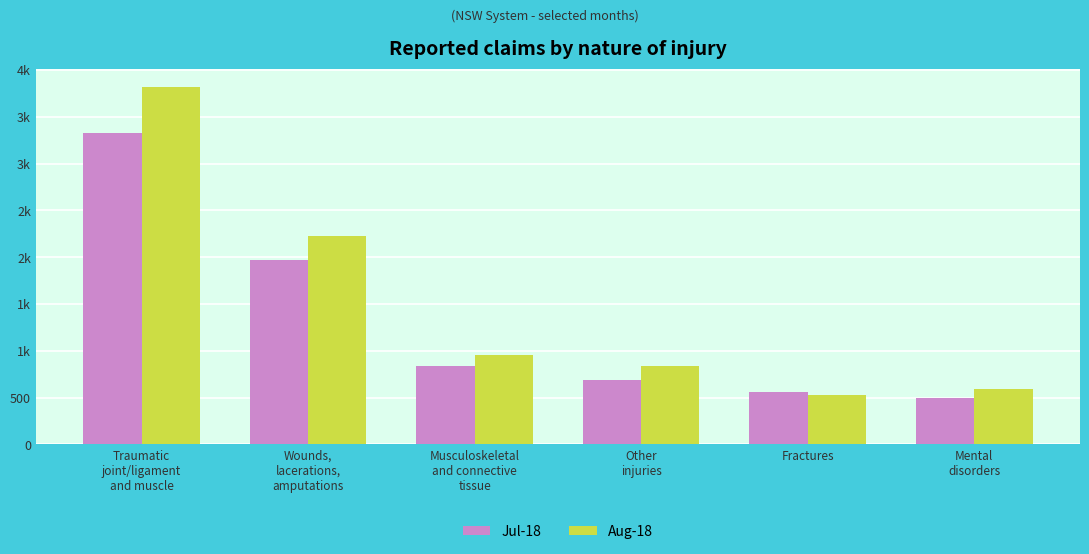

Are the bars horizontal?

No